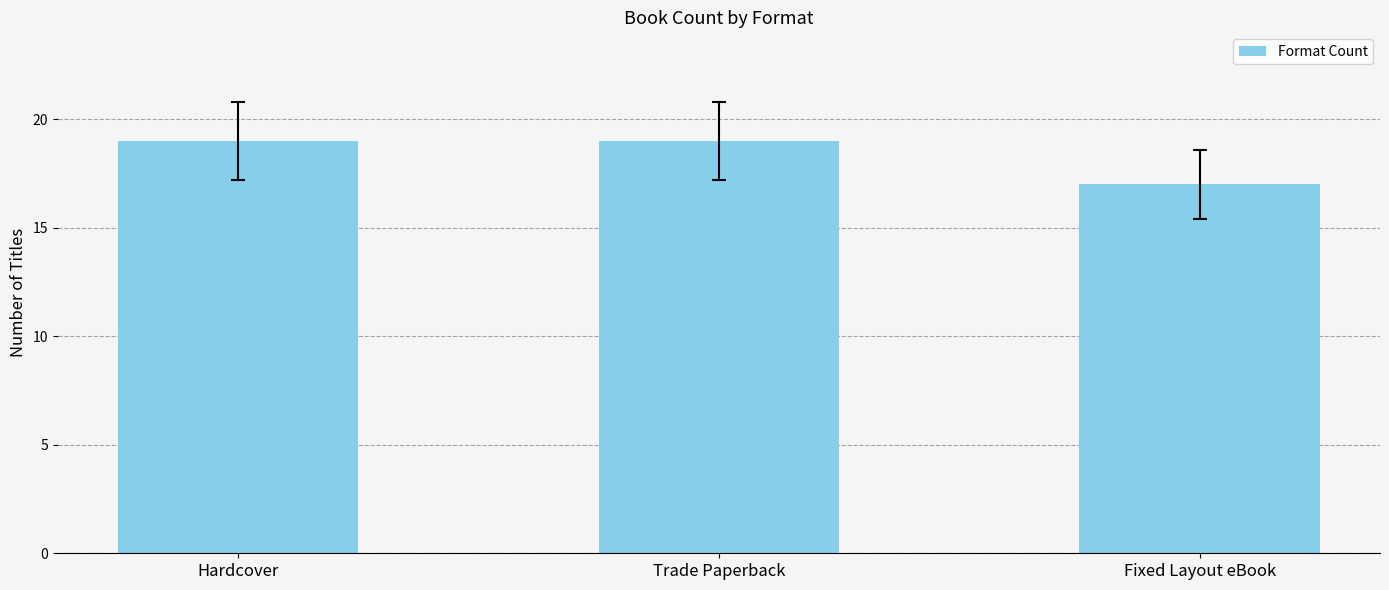

Is it true that the value at Trade Paperback is 30?

False